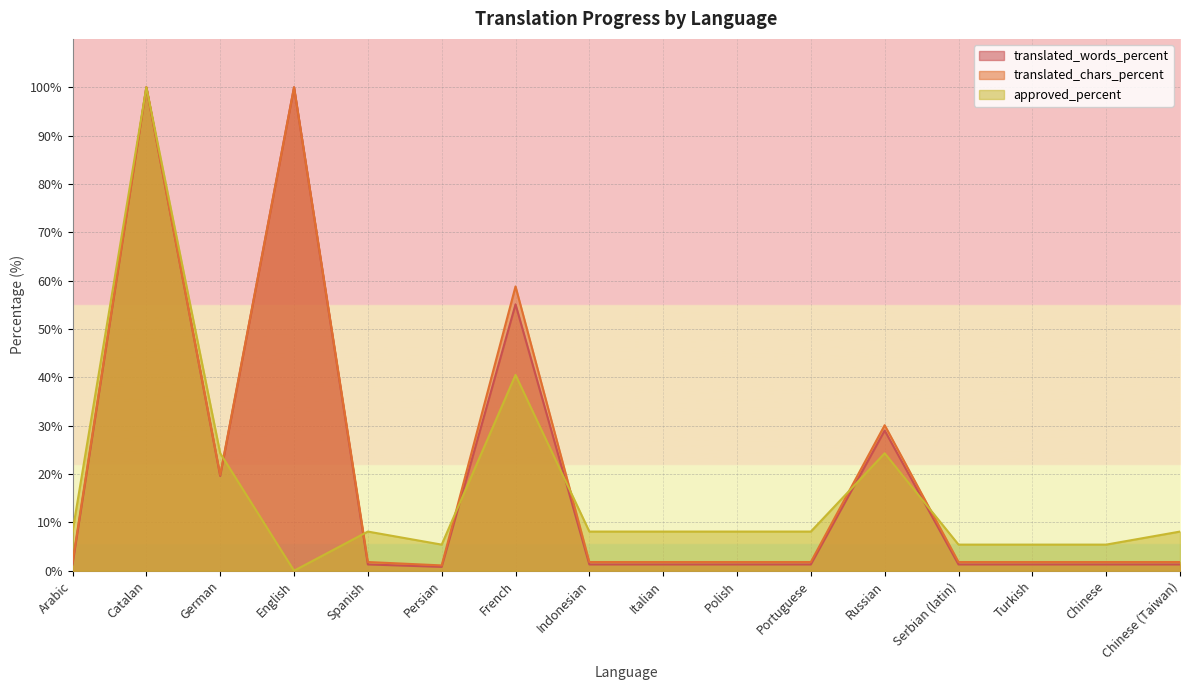

How many lines are shown in the chart?

3